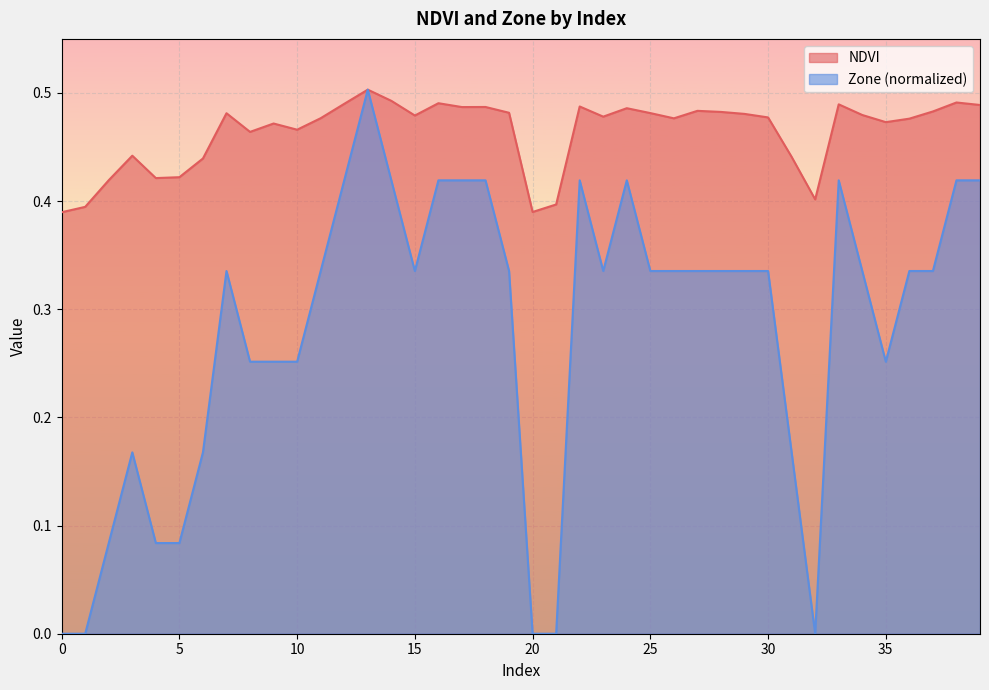

Between 17 and 1, which is larger?

17